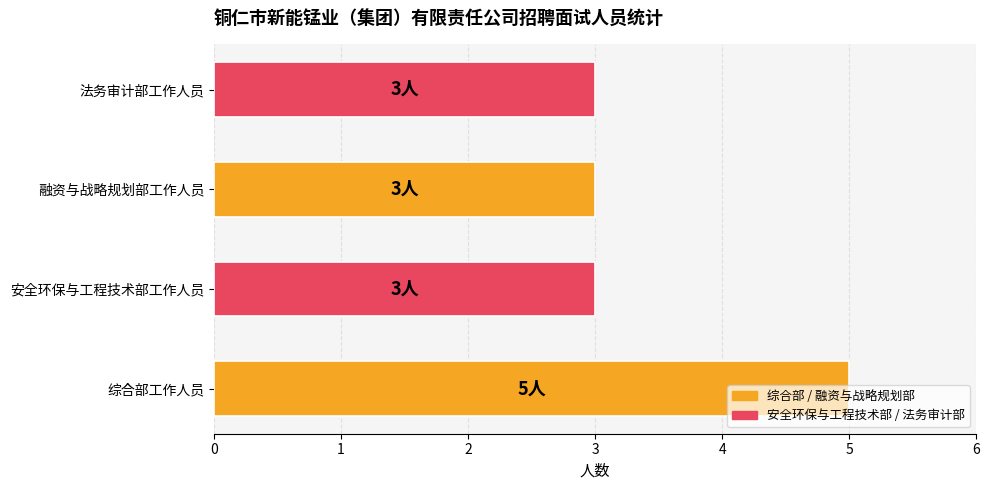

What is the ratio of the value at 综合部工作人员 to the value at 法务审计部工作人员?

1.7